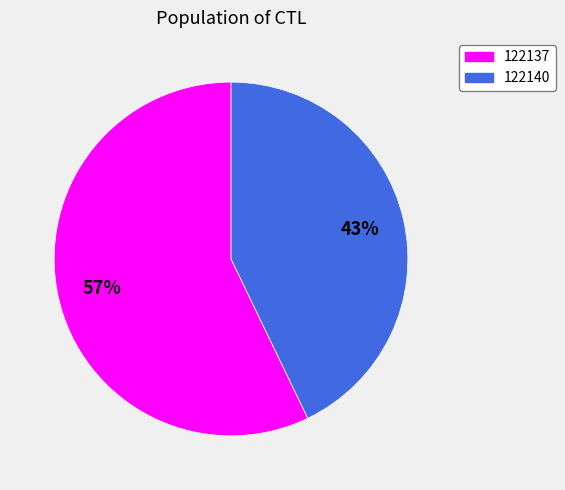

Does 122140 account for over 50% of the chart?

No